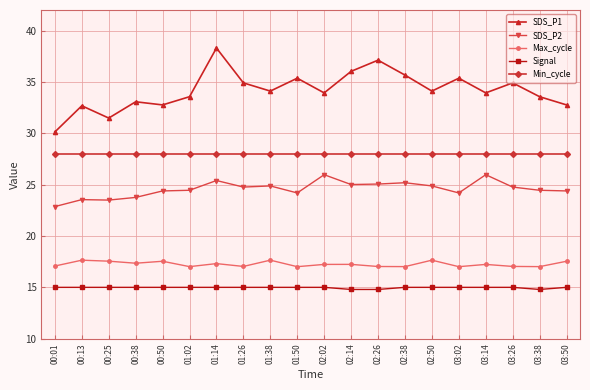

Where does the SDS_P1 series first go above 34?

01:14